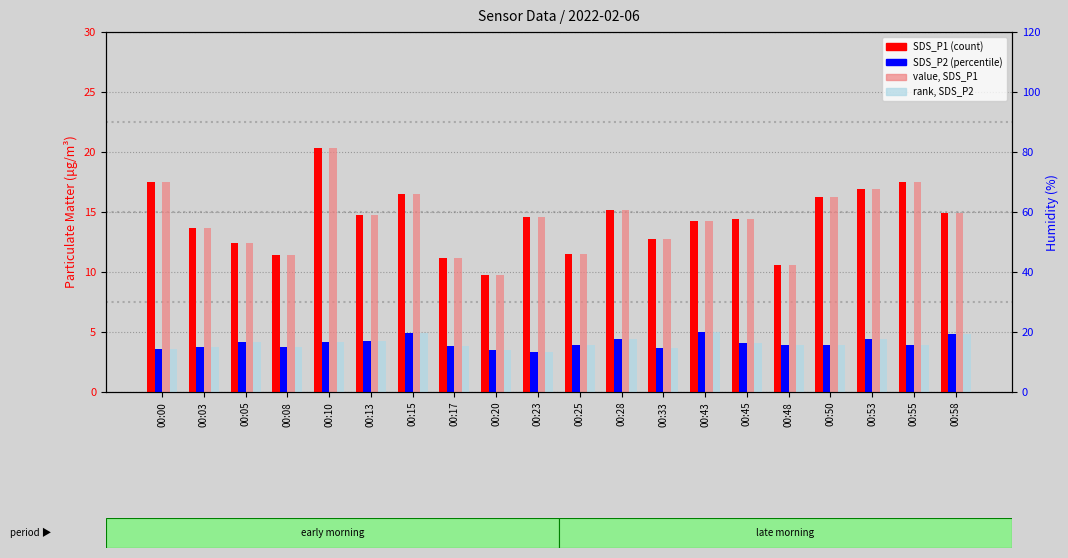

What is the sum of all rank, SDS_P2 values?

81.1